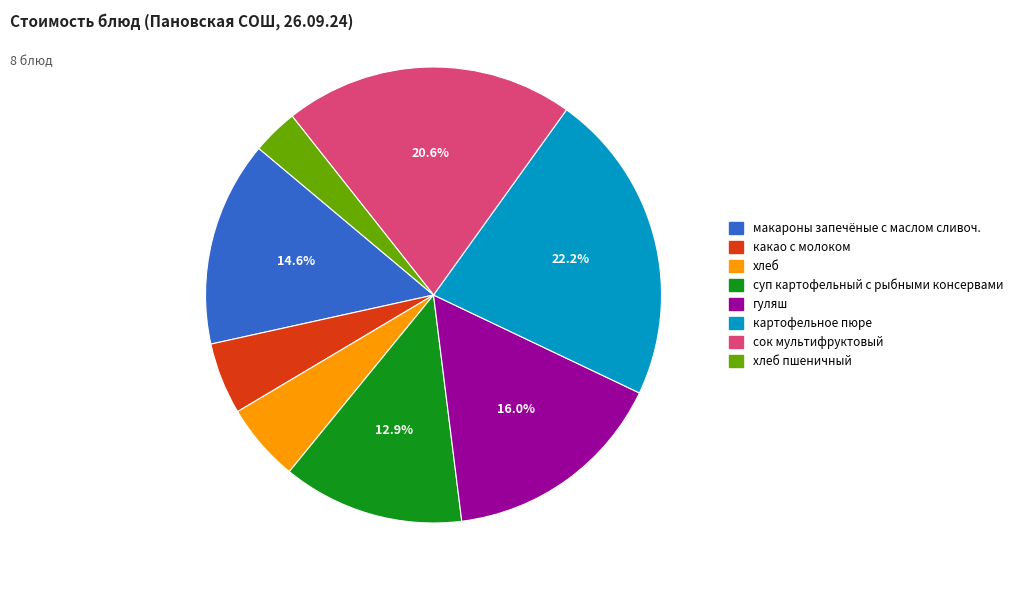

Is there any slice that represents more than half of the pie?

No